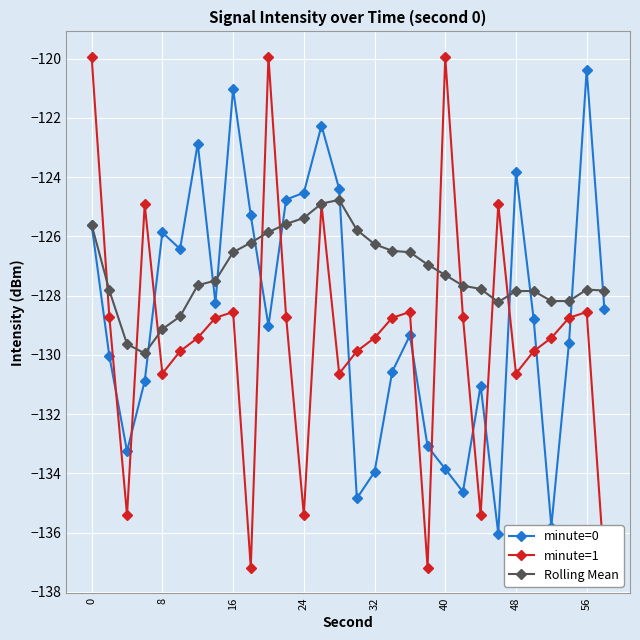

At which category does minute=0 reach its first local peak?

8